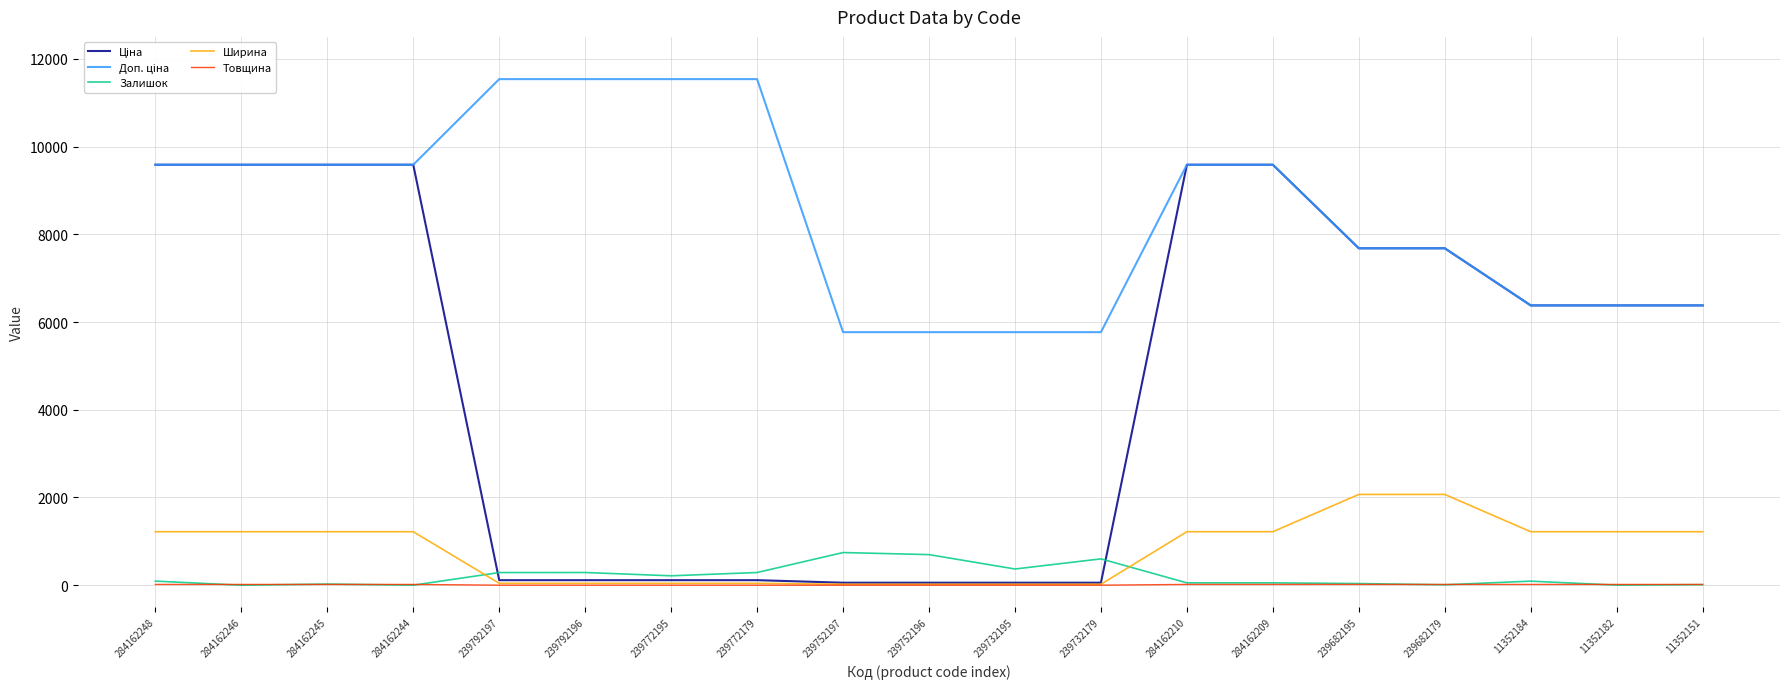

What is the greatest value displayed?

11537.0